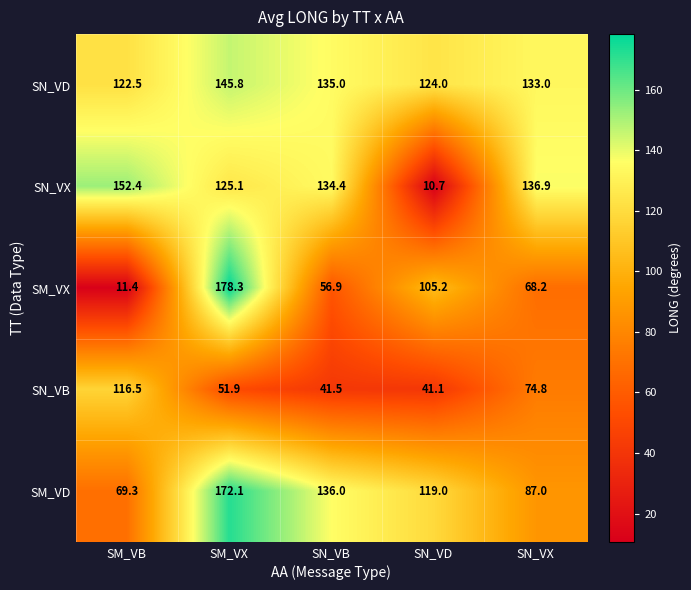

What is the greatest value displayed?

178.3